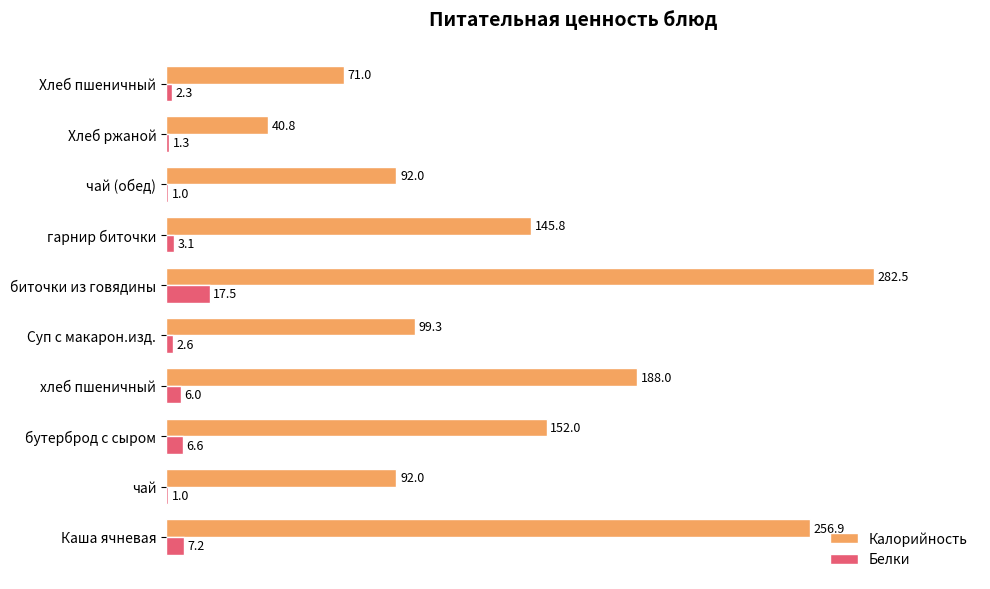

What are all the series names shown in the legend?

Калорийность, Белки